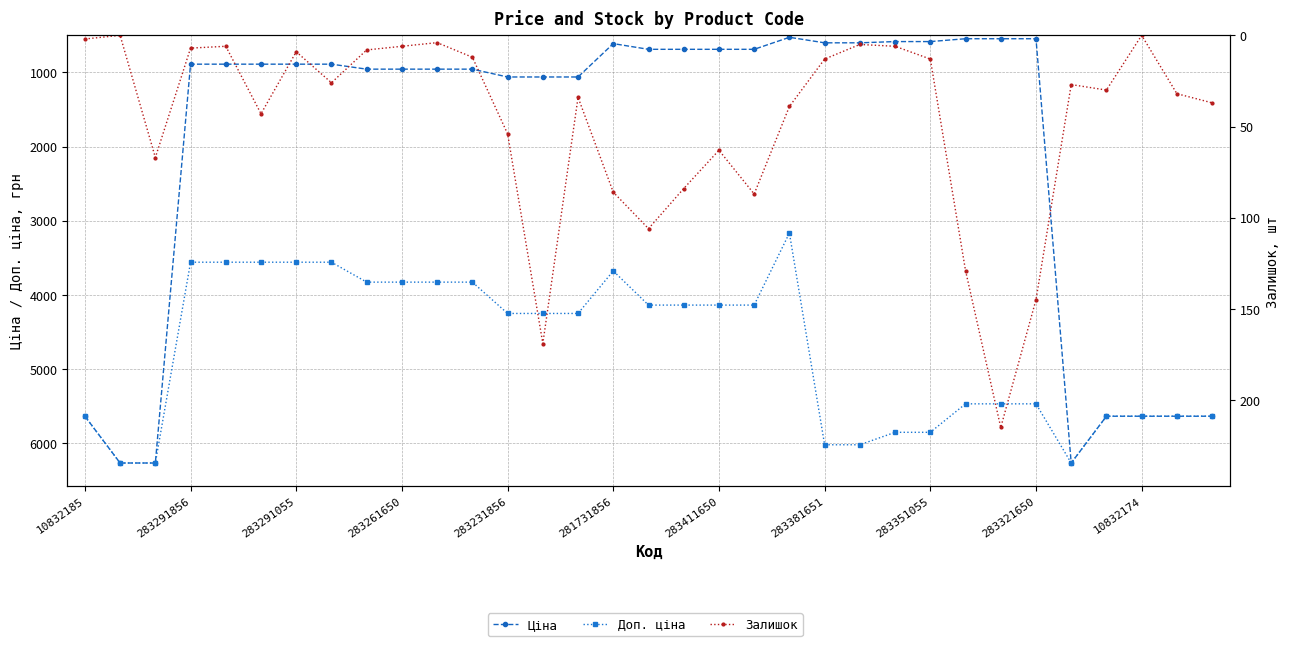

True or false: Ціна and Залишок intersect in this chart.

False